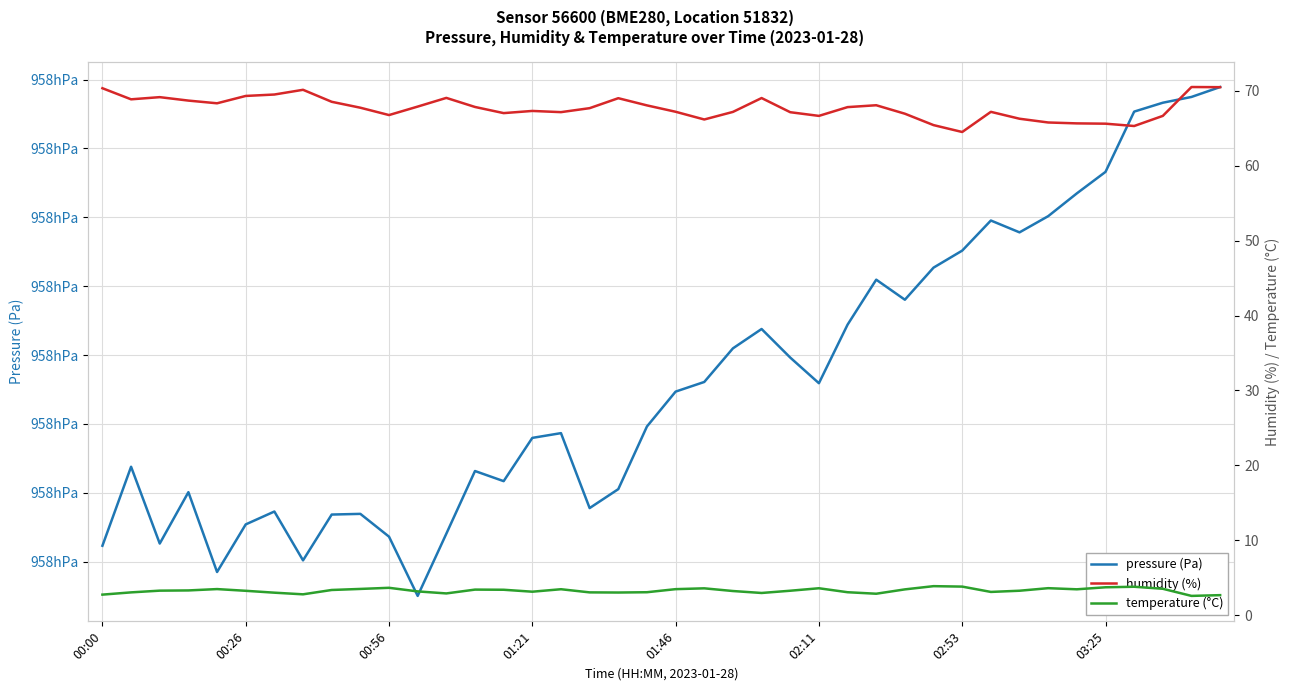

In pressure (Pa), how many points are higher than both neighbors (excluding endpoints)?

9